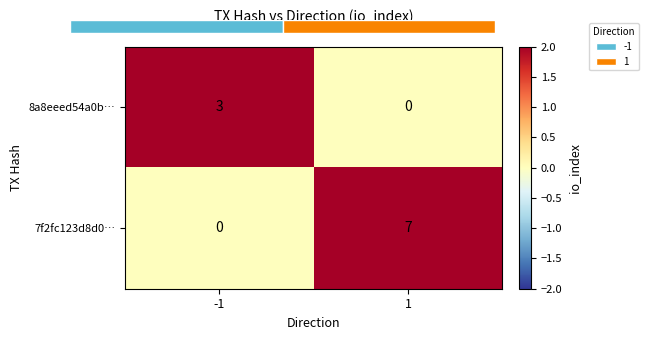

The value of 7f2fc123d8d0… at 1 is 3. True or false?

False